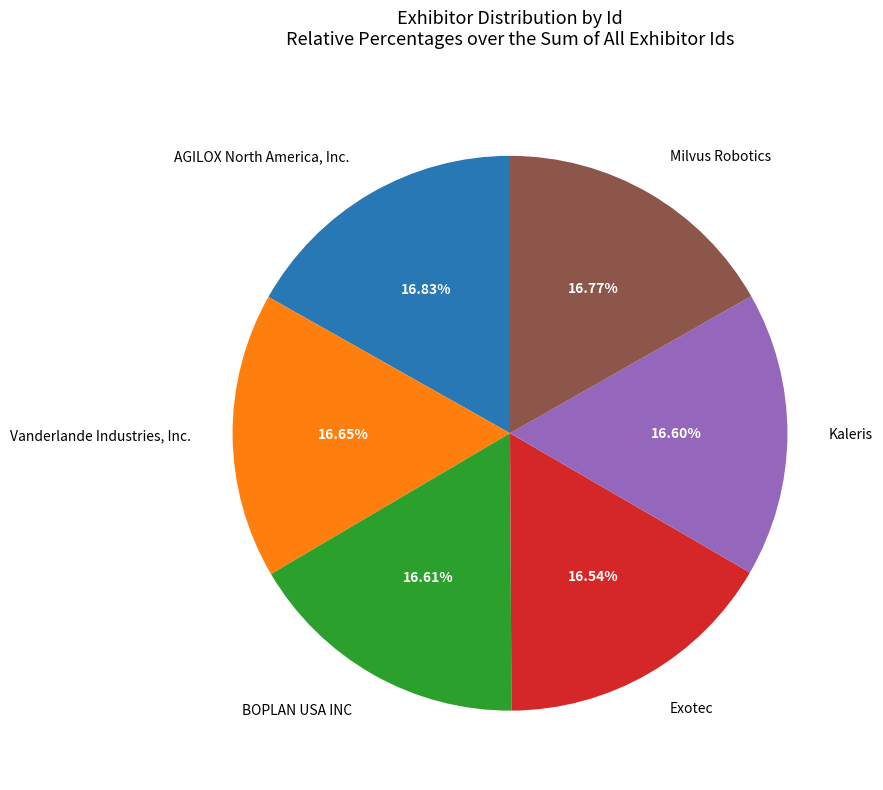

Is there any slice that represents more than half of the pie?

No